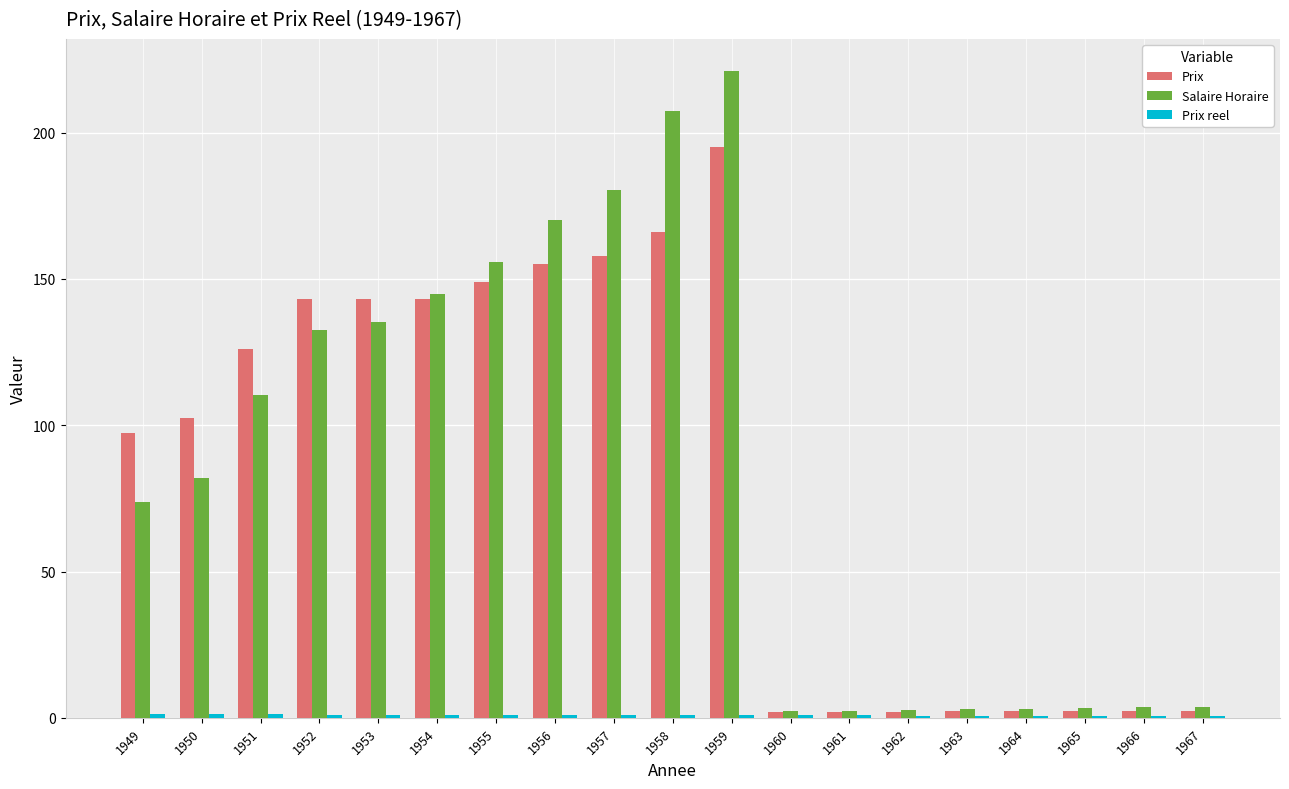

The Salaire Horaire series shows 170.0 at 1956. True or false?

True